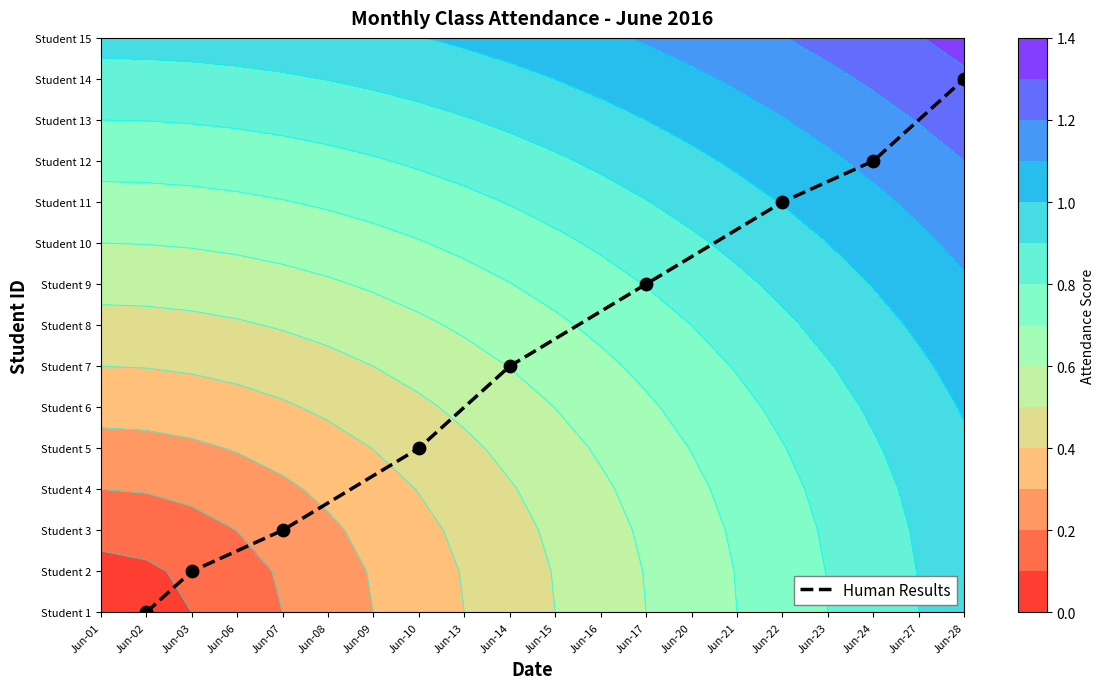

What is the average value?

6